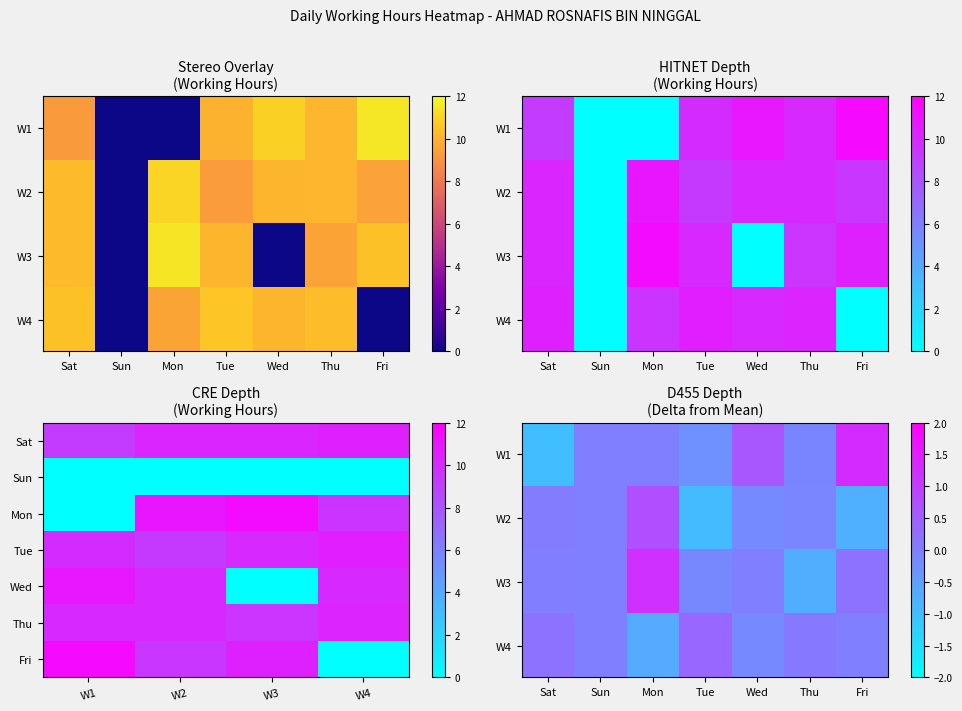

Reading right to left, what are all the values shown in this chart?

Week 1 (Aug29-Sep4): 11.5	10.1	10.8	9.9	0.0	0.0	9.2
Week 2 (Sep5-Sep11): 9.4	10.1	10.0	9.3	11.0	0.0	10.3
Week 3 (Sep12-Sep18): 10.4	9.5	0.0	10.1	11.4	0.0	10.2
Week 4 (Sep19-Sep25): 0.0	10.3	10.1	10.6	9.5	0.0	10.4